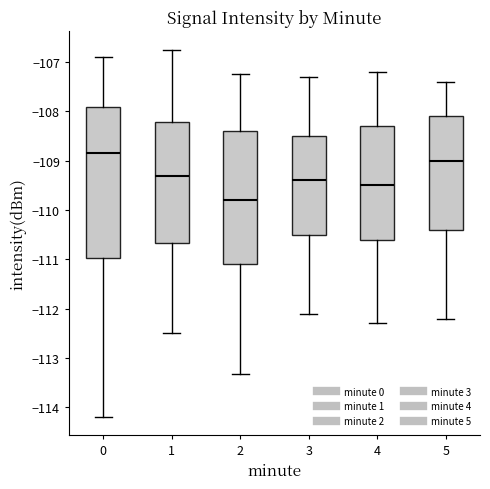

Where does the upper whisker of the box at x = 0 end on the y-axis? The values are not printed on the chart, so give them approximately, as read against the axis.

-106.9